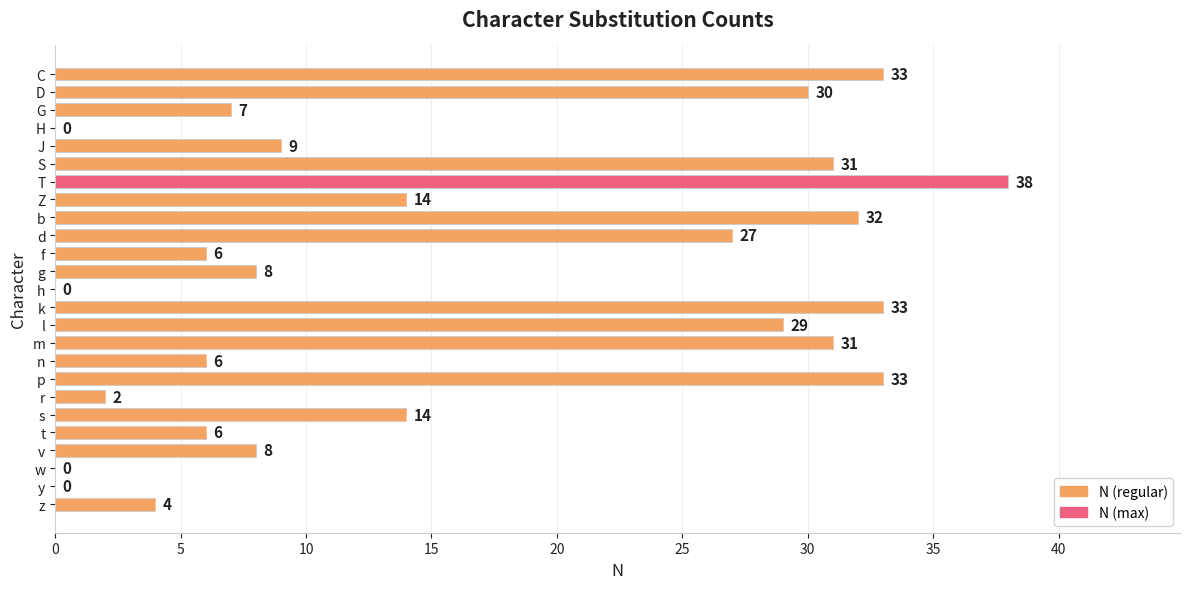

What is the maximum value shown in the chart?

38